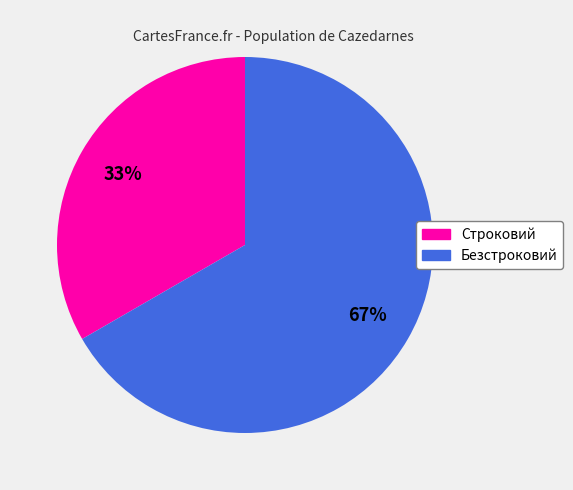

Which slice represents more than half of the pie?

Безстроковий